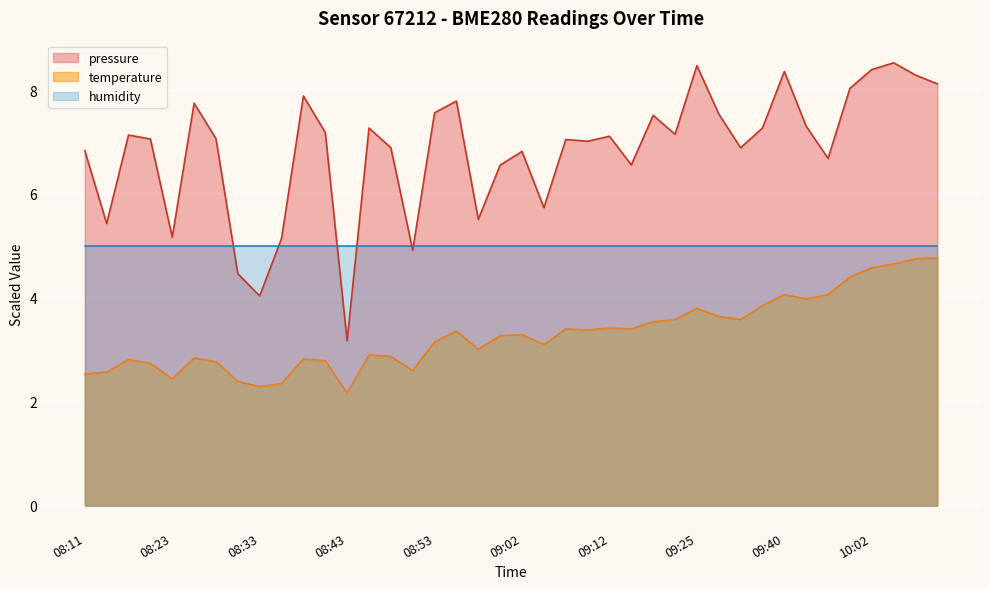

What is the label of the 14th point from the left?

08:45